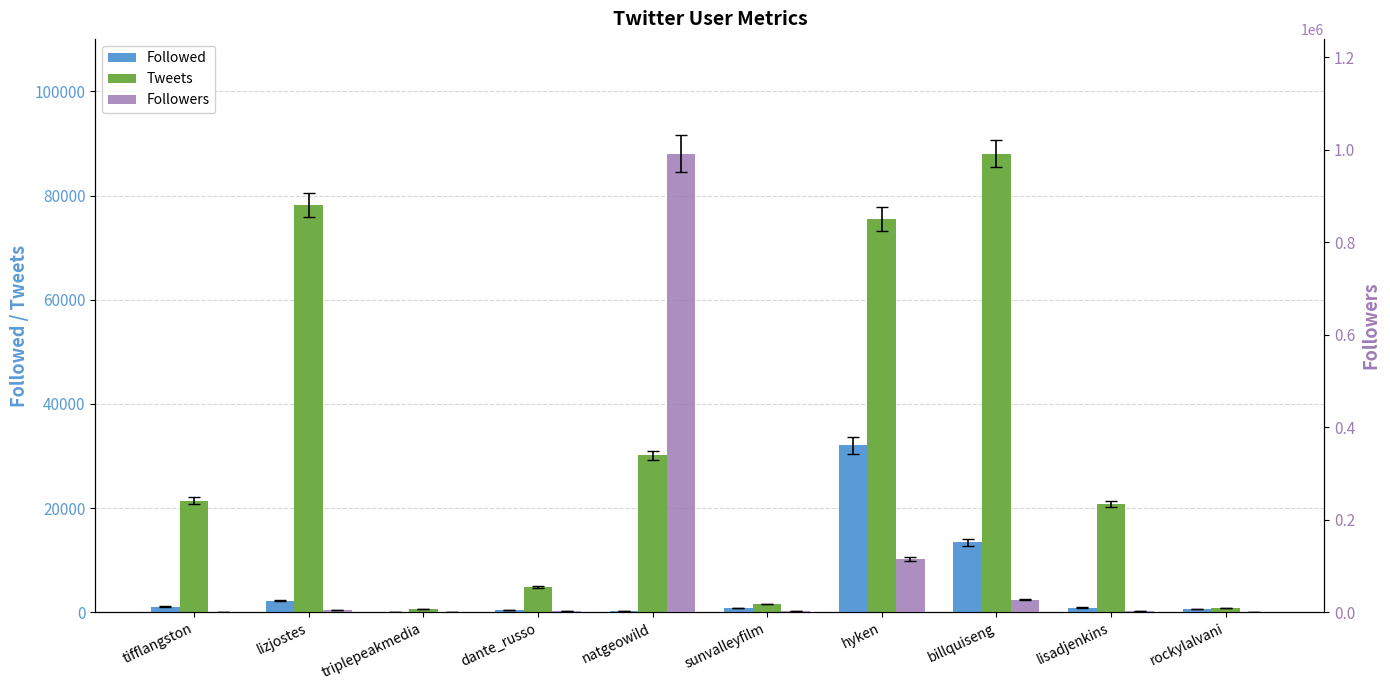

What is the difference between the second highest and minimum values in the Tweets series?

77528